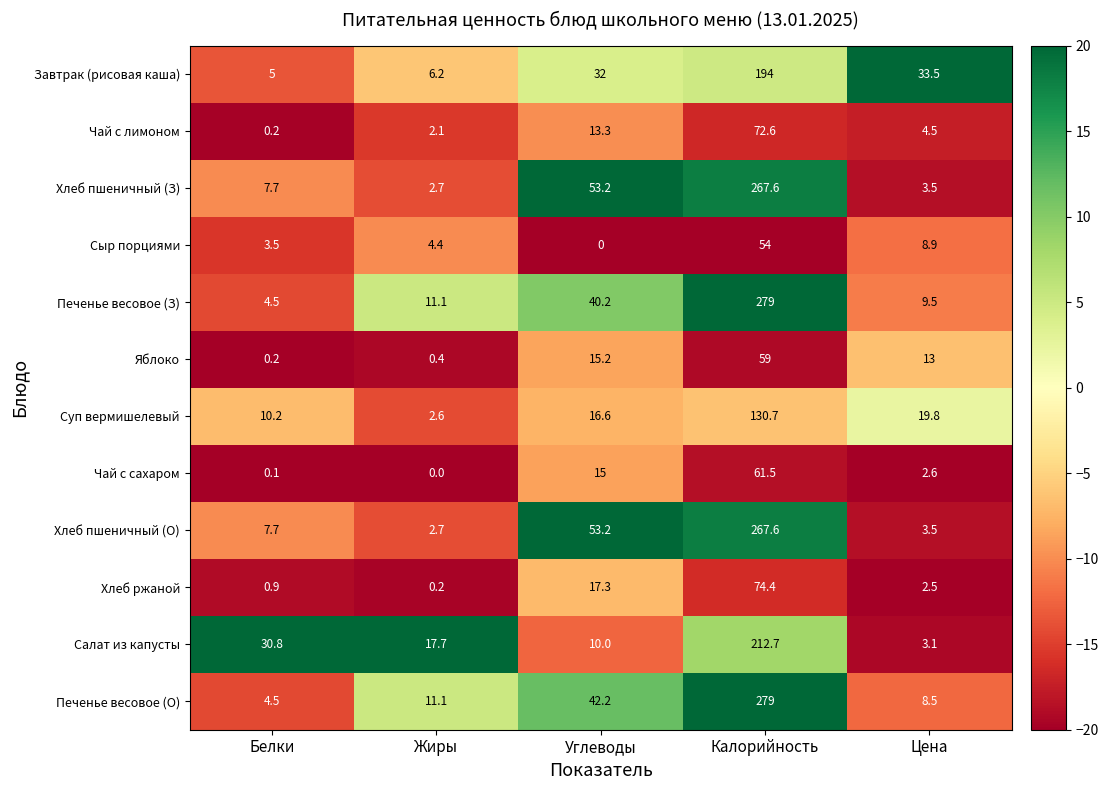

What is the difference between the highest and lowest values at Калорийность?

225.0